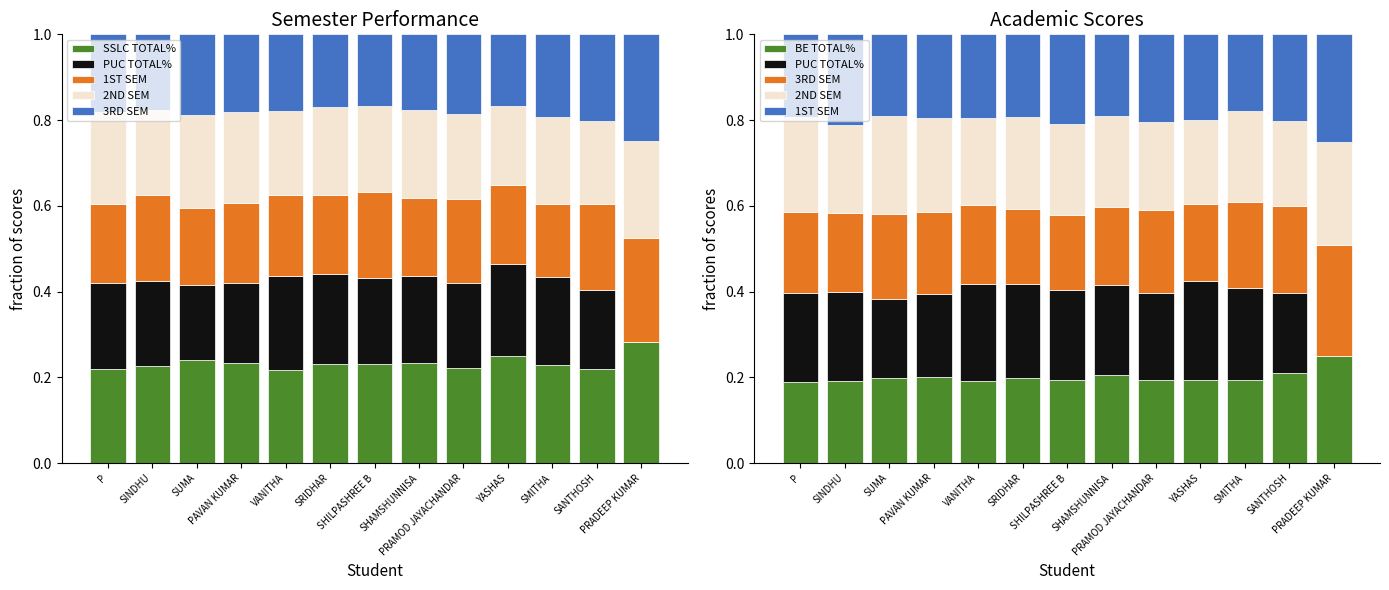

At SRIDHAR, list the series in order from largest to smallest.

SSLC TOTAL%, PUC TOTAL%, 2ND SEM, BE TOTAL%, 1ST SEM, 3RD SEM